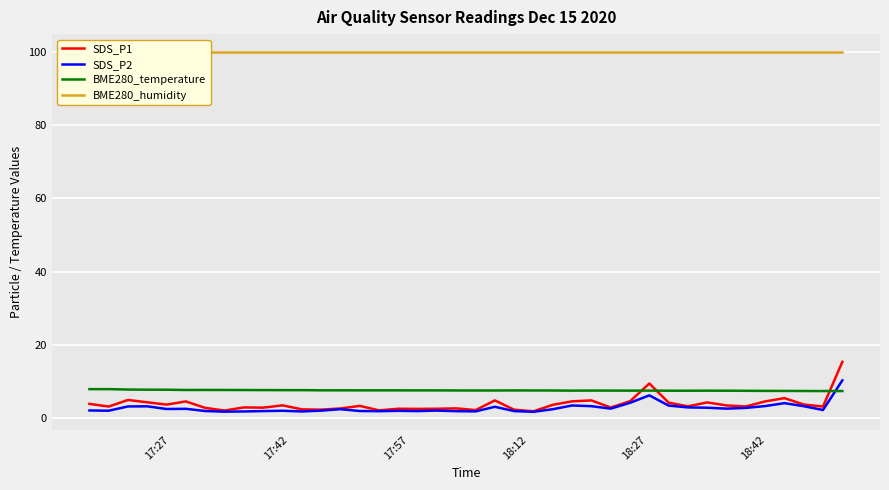

What is the minimum value shown in the chart?

1.6